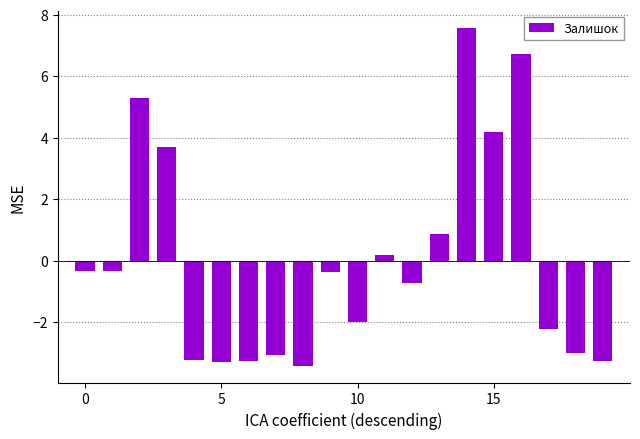

What is the difference between the maximum and second lowest values?

10.9